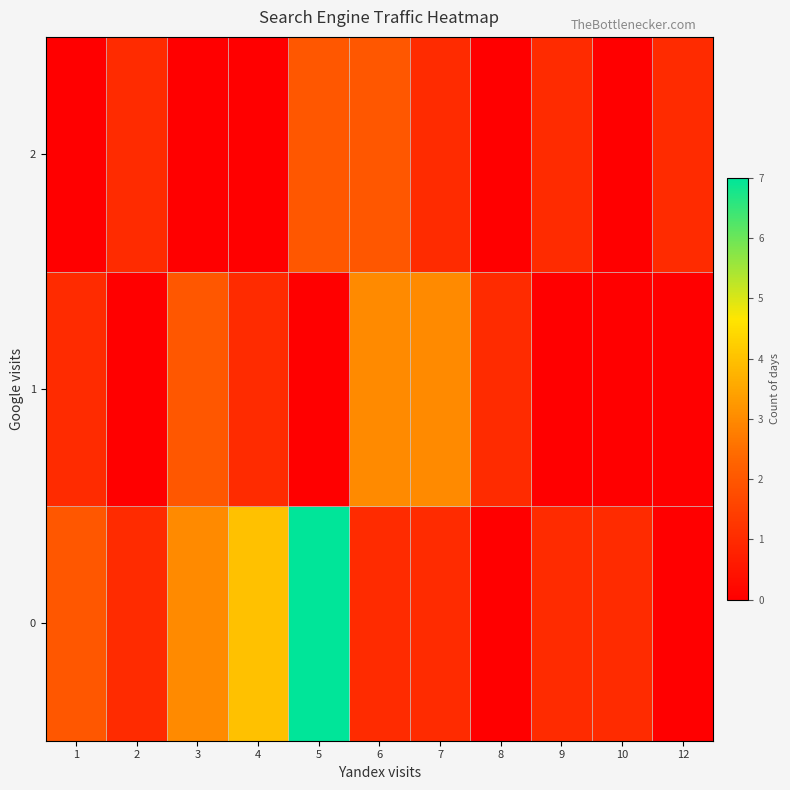

Reading left to right, what are all the values shown in this chart?

0: 1=2	2=1	3=3	4=4	5=7	6=1	7=1	8=0	9=1	10=1	12=0
1: 1=1	2=0	3=2	4=1	5=0	6=3	7=3	8=1	9=0	10=0	12=0
2: 1=0	2=1	3=0	4=0	5=2	6=2	7=1	8=0	9=1	10=0	12=1